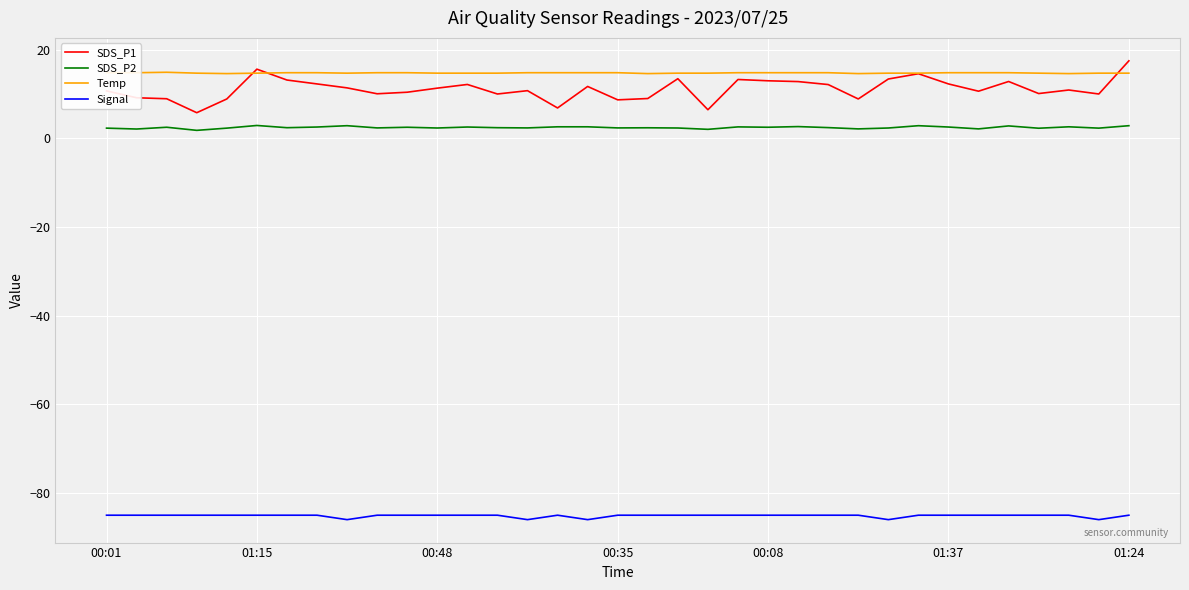

What is the difference between the maximum and minimum values in the SDS_P1 series?

11.7